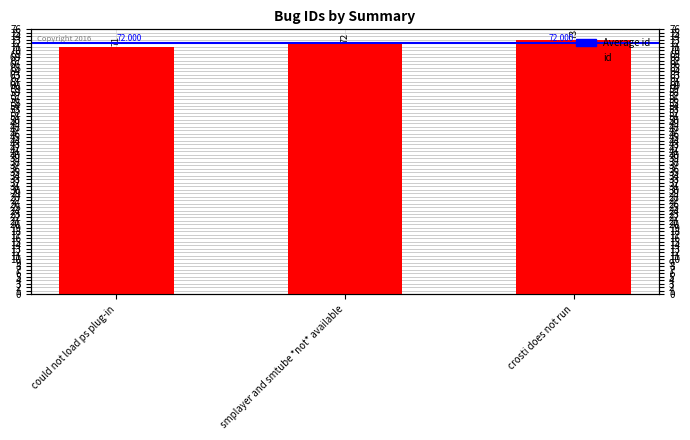

True or false: the data shows 72 at smplayer and smtube *not* available.

True